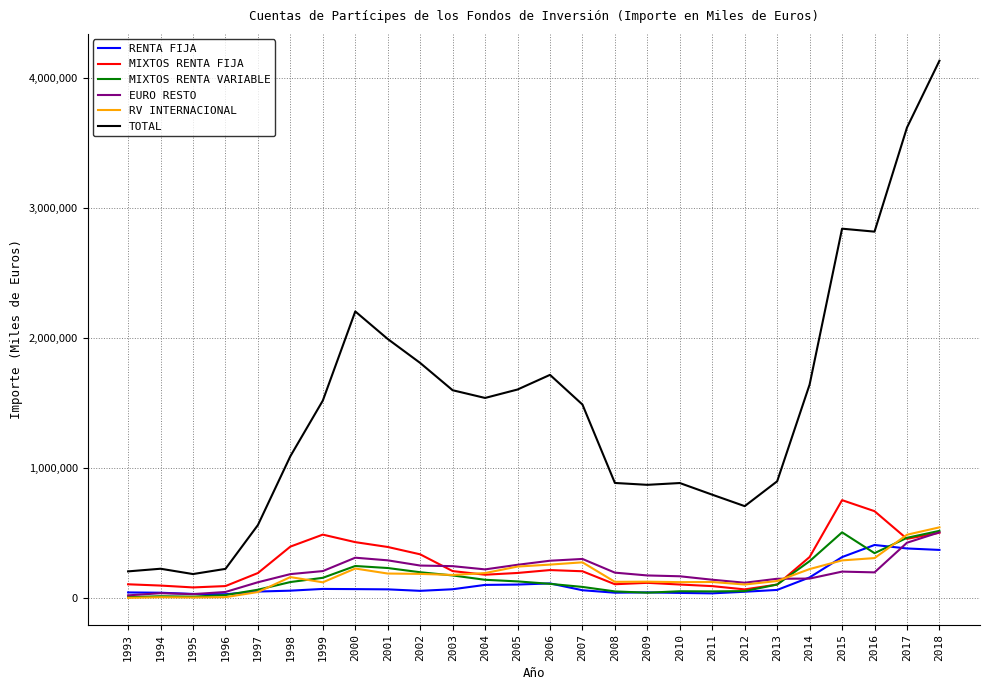

What is the smallest value displayed?

4152